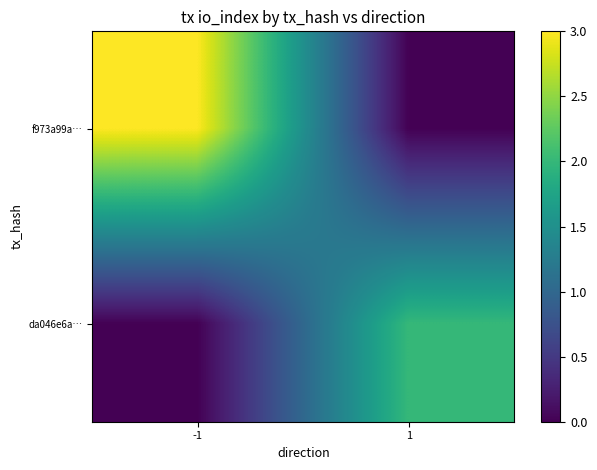

Which series has the widest spread of values?

f973a99a…